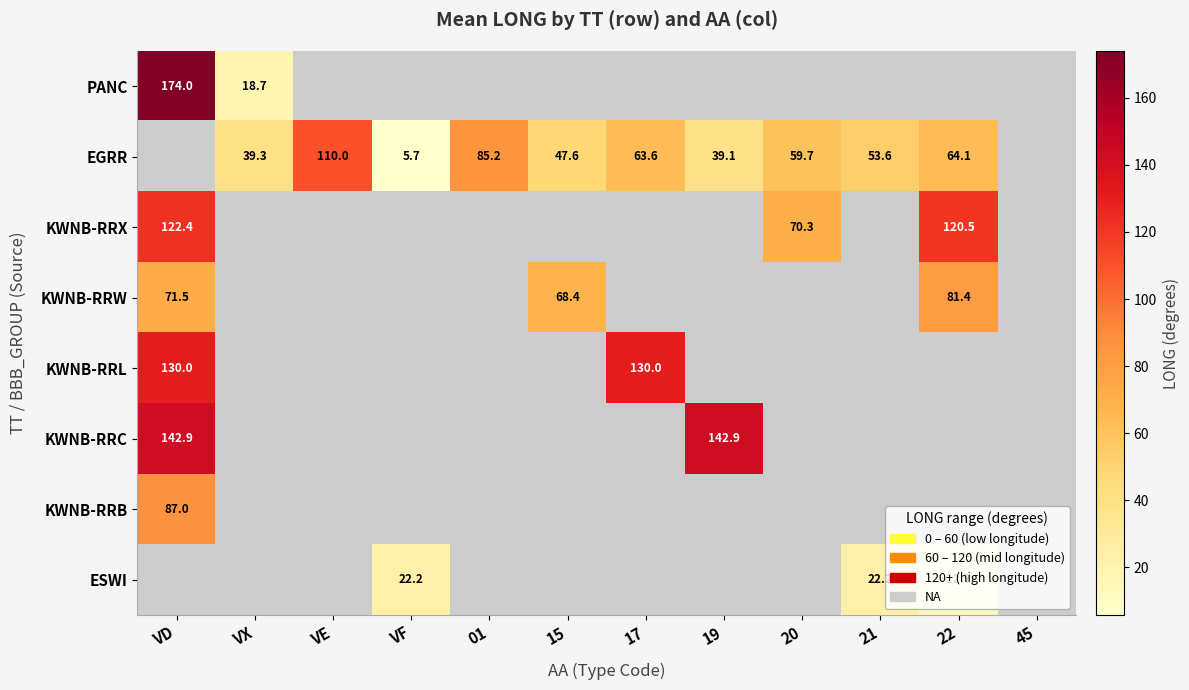

True or false: KWNB-RRX has a value of 122.4 at VD.

True